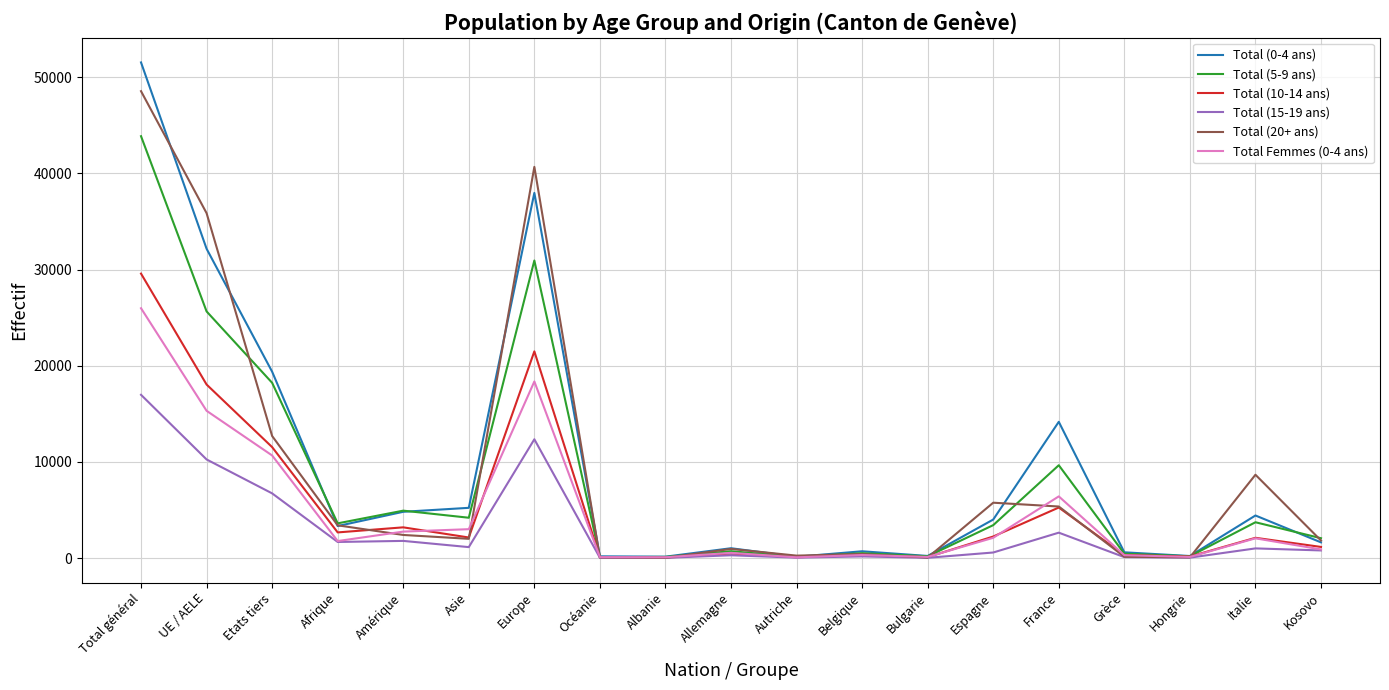

What is the average value of the Total (20+ ans) series?

8903